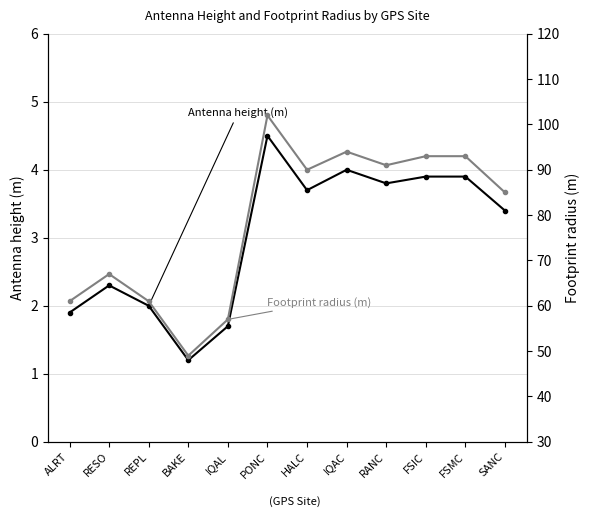

At which label does Footprint radius (m) reach its peak?

PONC